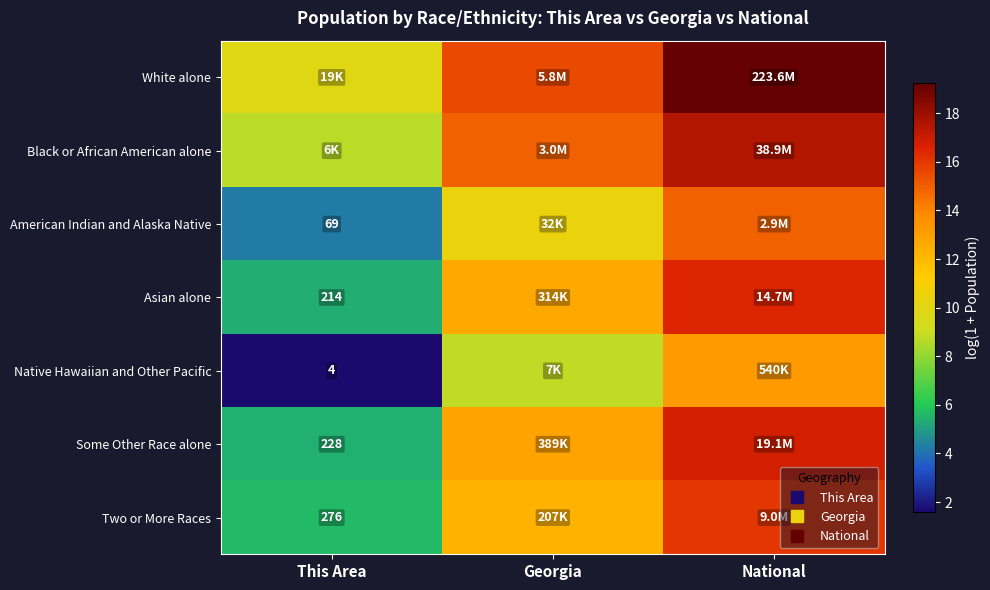

What is the minimum value shown in the chart?

1.6